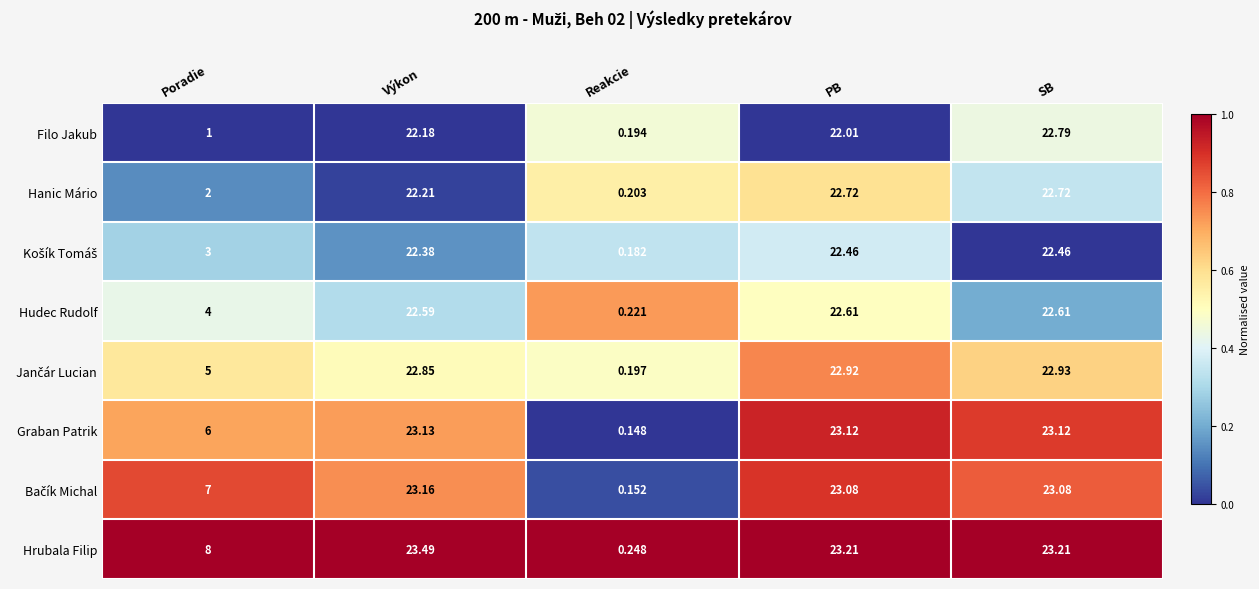

At which label does Hrubala Filip reach its peak?

Výkon